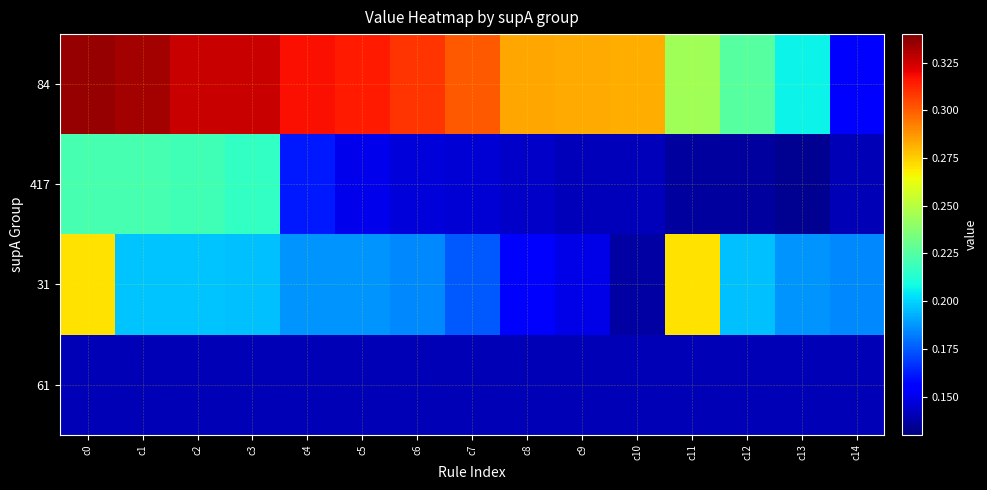

Between c3 and c9, which series saw the biggest shift?

417